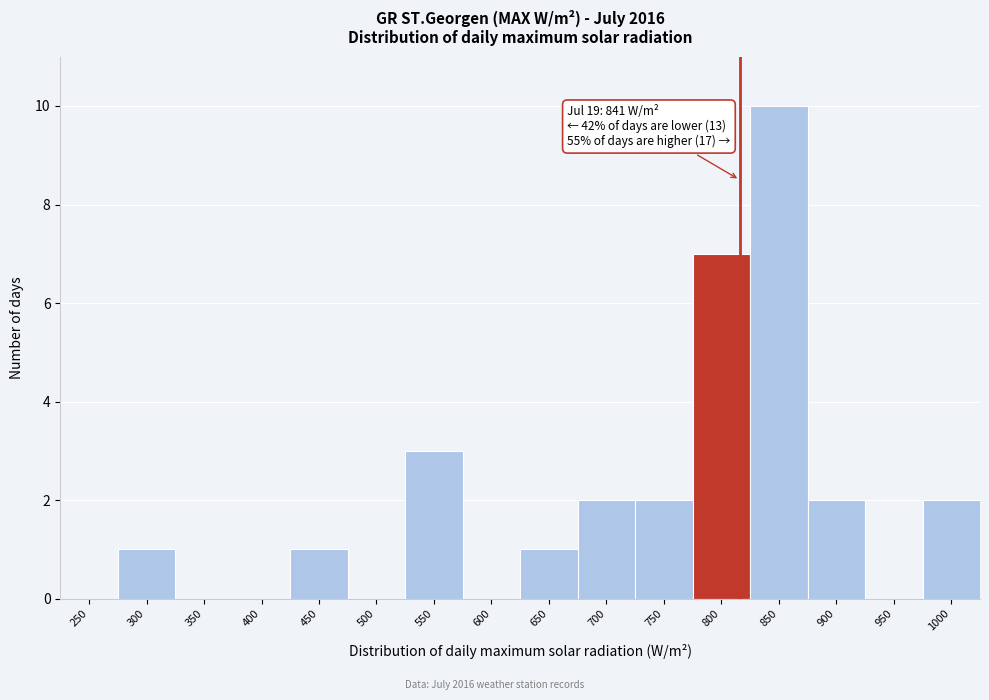

Reading right to left, transcribe all the data shown in this chart.

1000=2	950=0	900=2	850=10	800=7	750=2	700=2	650=1	600=0	550=3	500=0	450=1	400=0	350=0	300=1	250=0